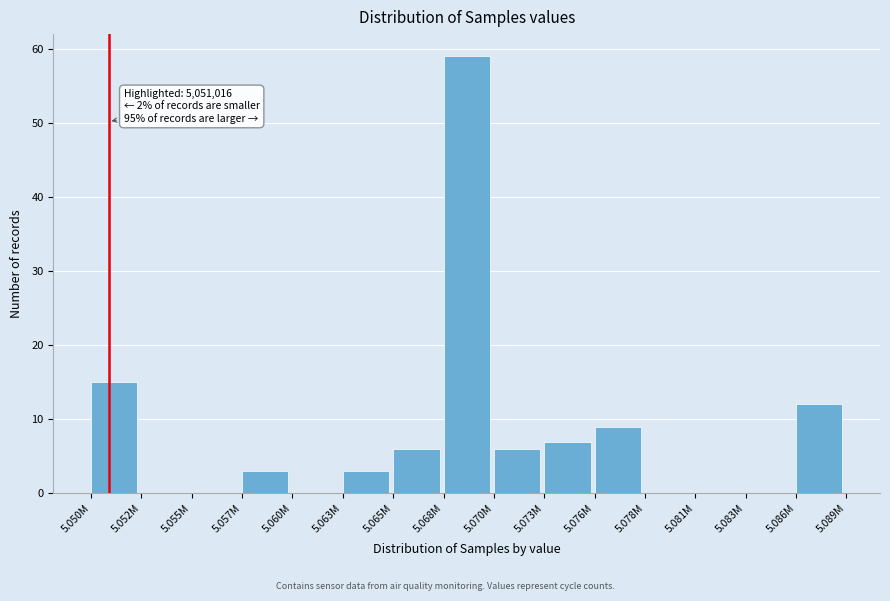

Reading left to right, extract all data points from this chart.

5.050M=15	5.052M=0	5.055M=0	5.057M=3	5.060M=0	5.063M=3	5.065M=6	5.068M=59	5.070M=6	5.073M=7	5.076M=9	5.078M=0	5.081M=0	5.083M=0	5.086M=12